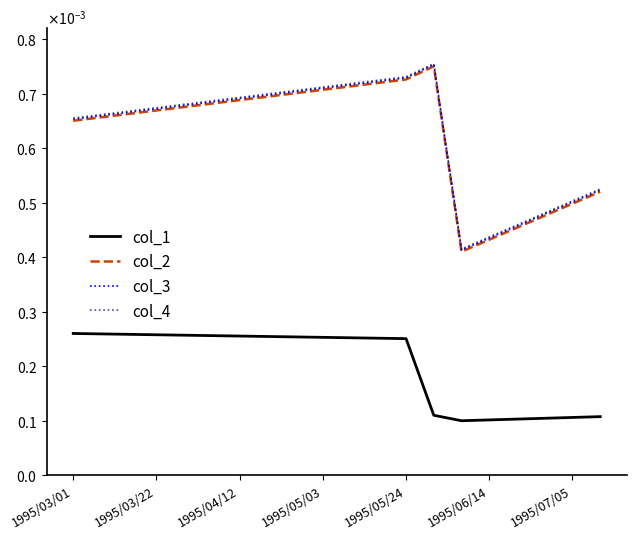

Does the chart display data point markers on the line(s)?

No